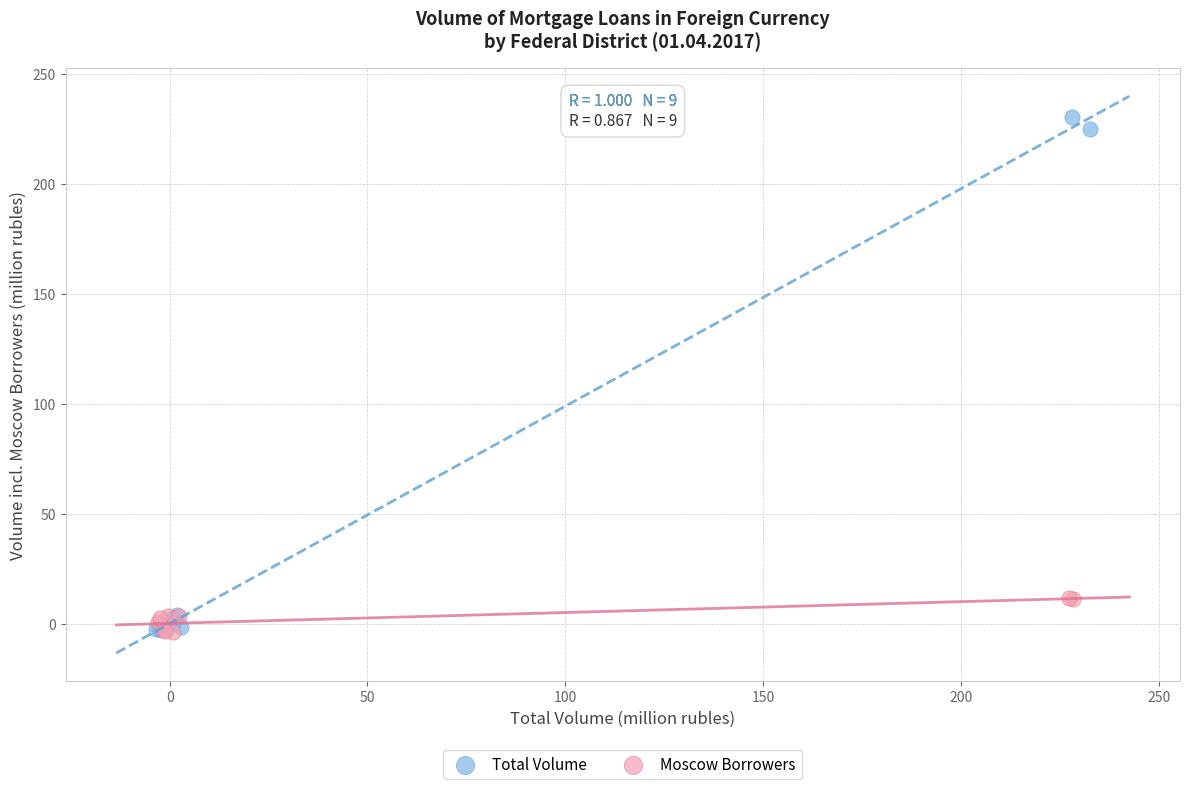

Which series has the widest spread of Y values?

Total Volume